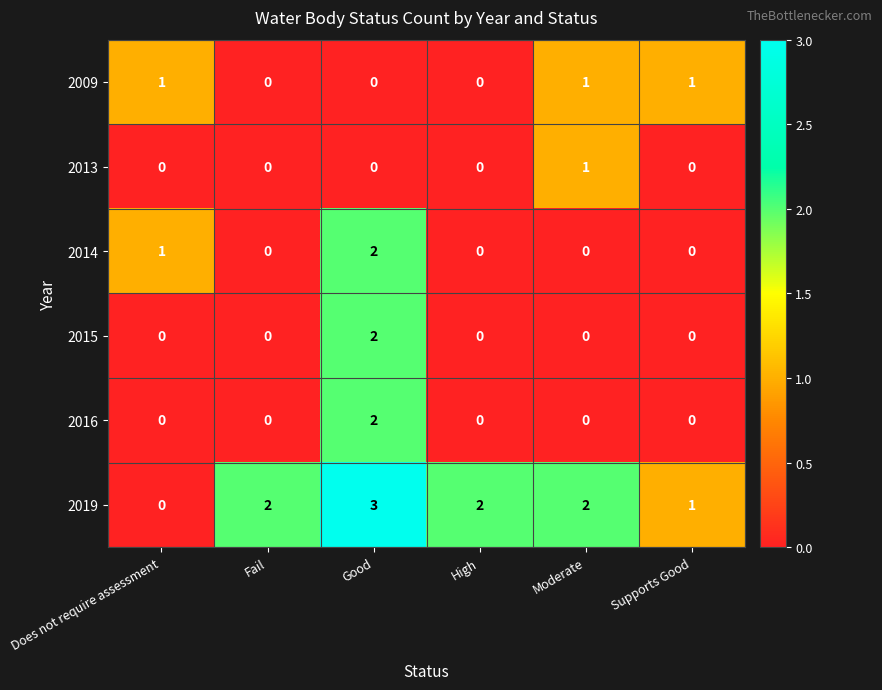

Which series has the largest total across all categories?

2019